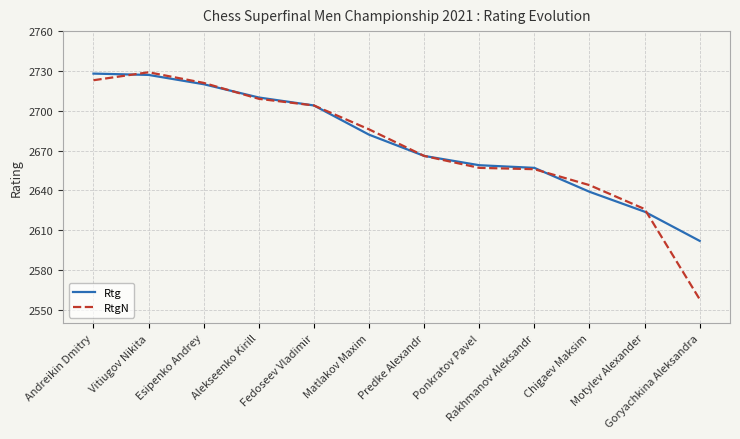

Where do Rtg and RtgN first cross each other?

Andreikin Dmitry and Vitiugov Nikita